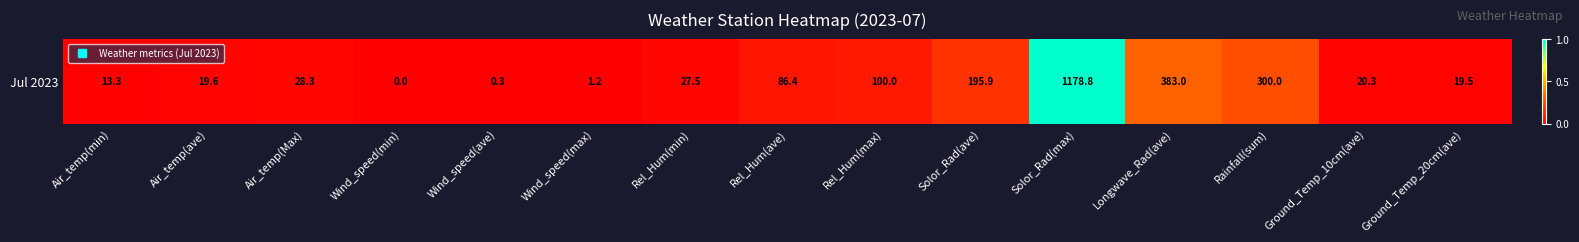

Rank the categories by value from lowest to highest.

Wind_speed(min), Wind_speed(ave), Wind_speed(max), Air_temp(min), Ground_Temp_20cm(ave), Air_temp(ave), Ground_Temp_10cm(ave), Rel_Hum(min), Air_temp(Max), Rel_Hum(ave), Rel_Hum(max), Solor_Rad(ave), Rainfall(sum), Longwave_Rad(ave), Solor_Rad(max)